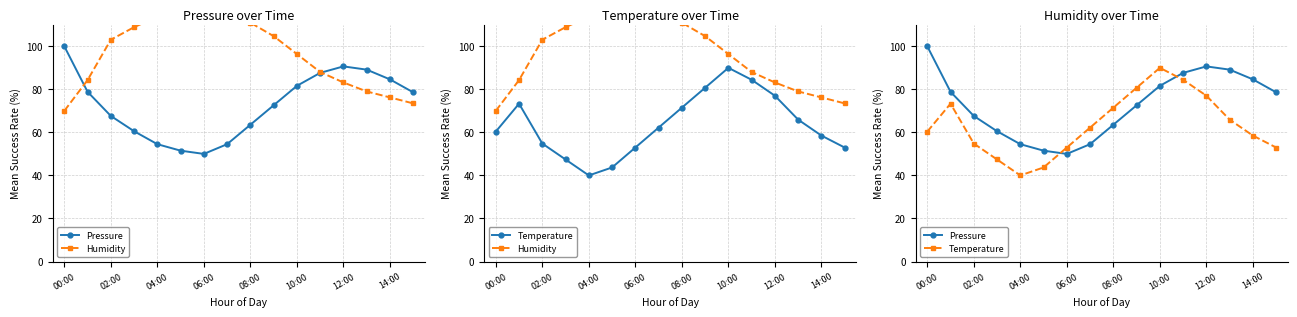

What is the label of the 4th point from the right?

12:00